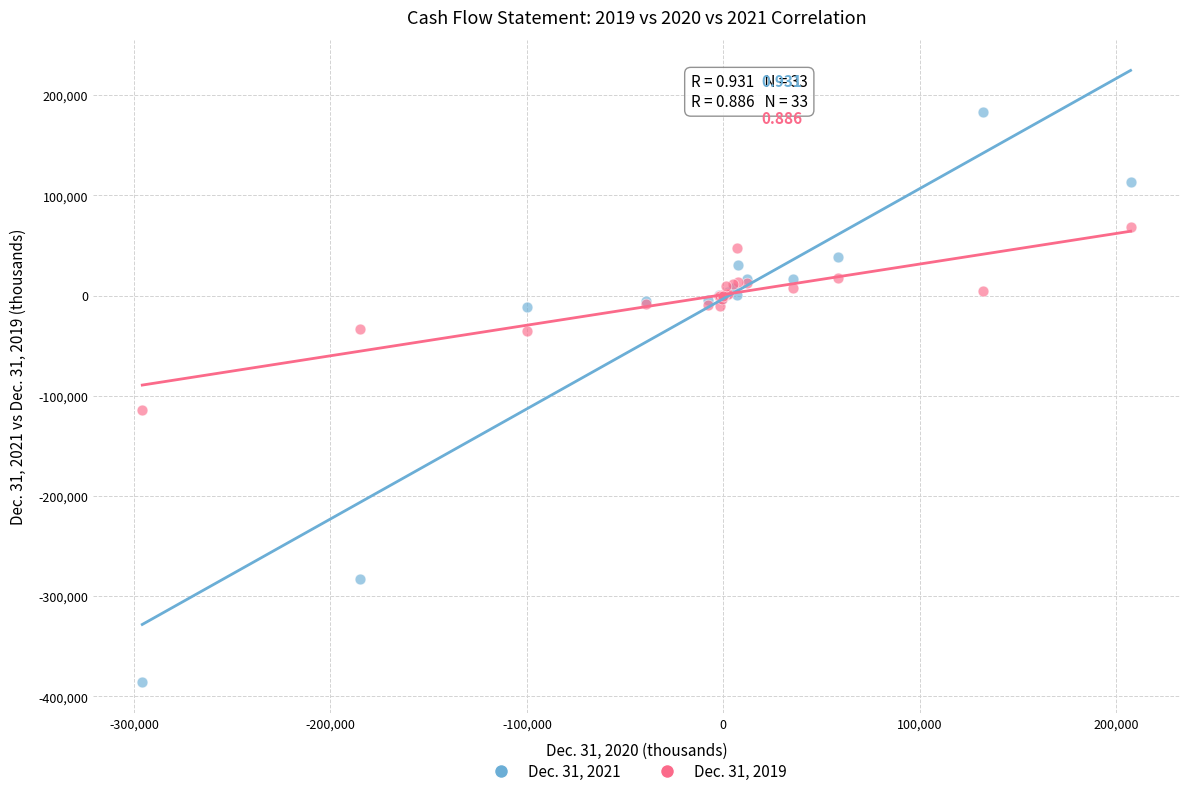

Which series reaches the maximum Y coordinate?

Dec. 31, 2021